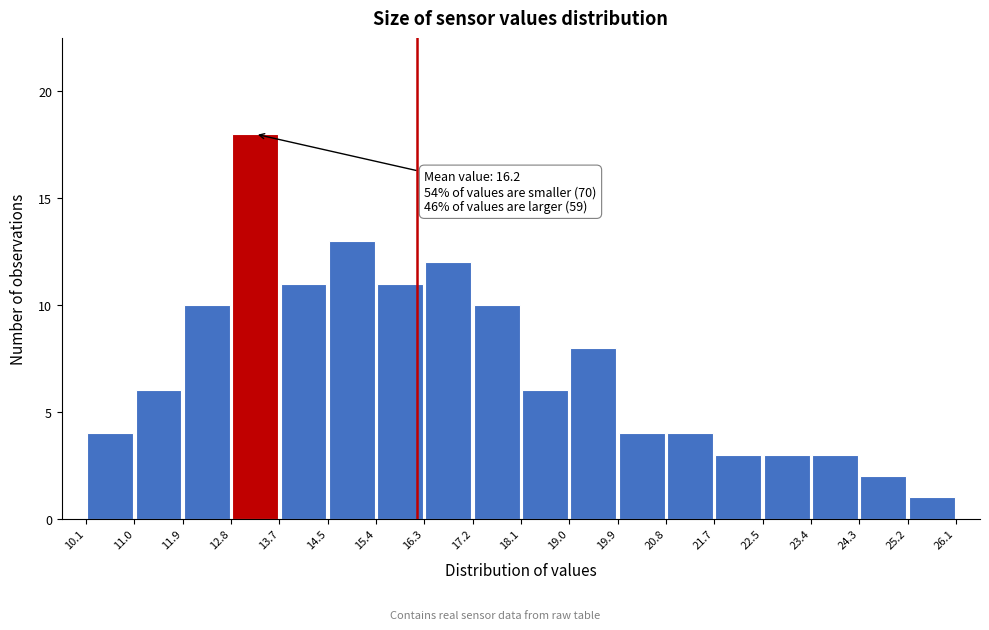

Over which range of the x-axis is the bar tallest?

12.8 to 13.7